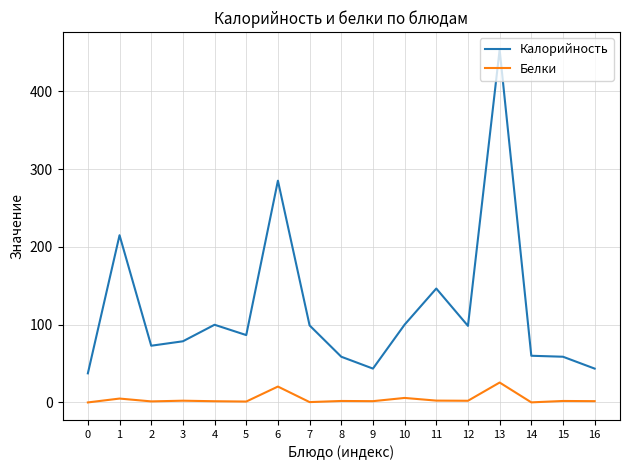

At which category is the sum across all series the highest?

13